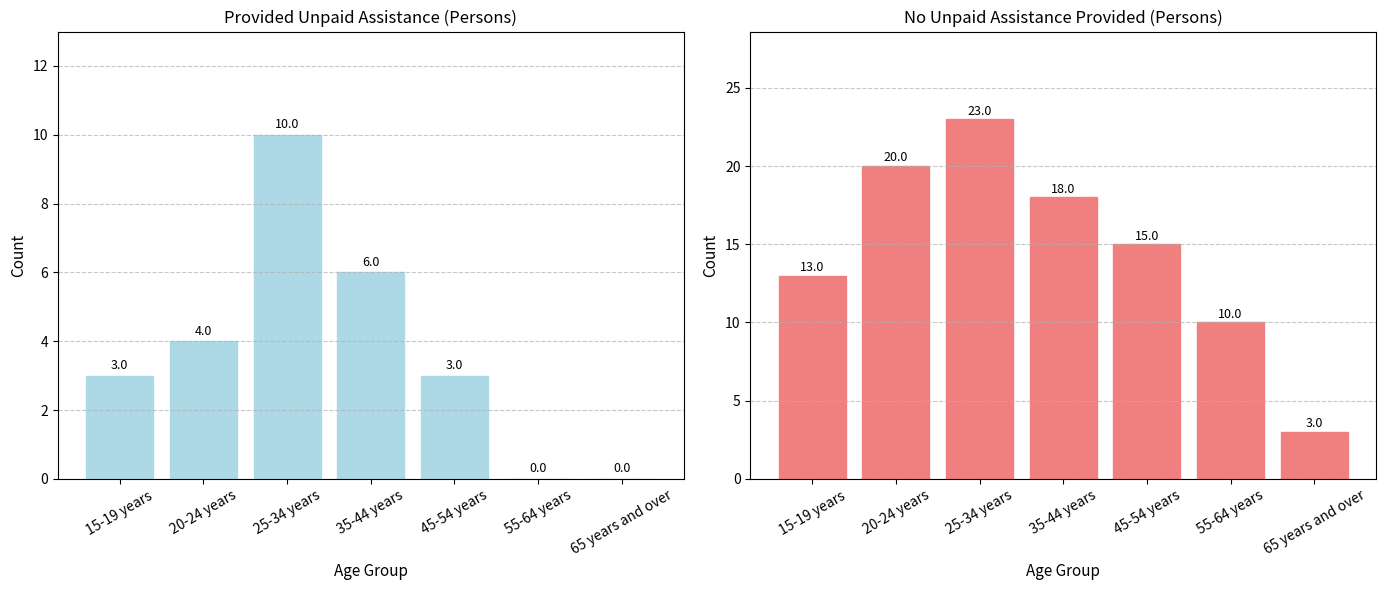

Count the number of categories in the chart.

7